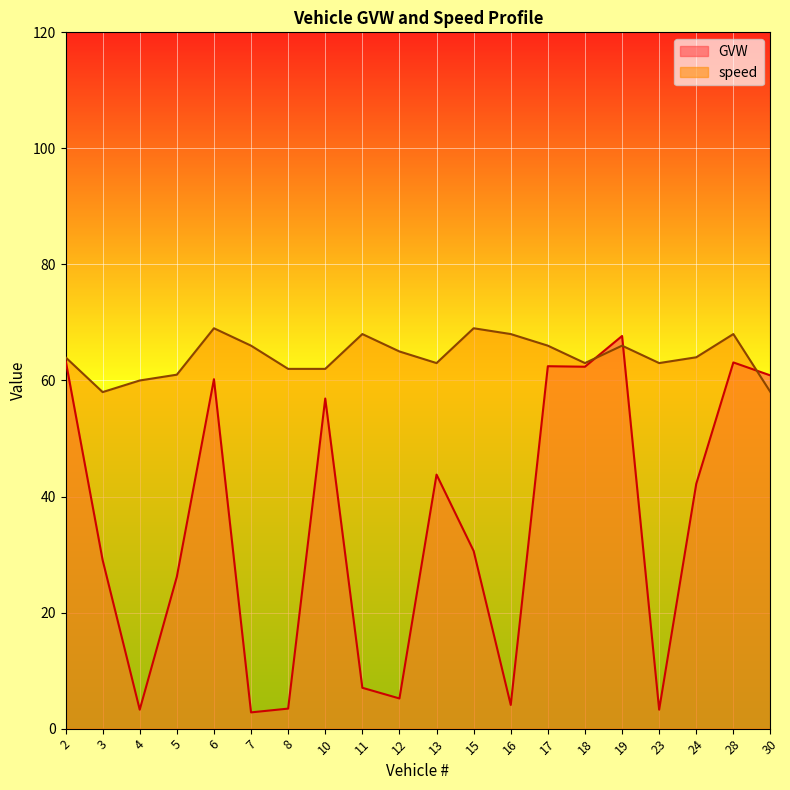

Does the chart display data point markers on the line(s)?

No